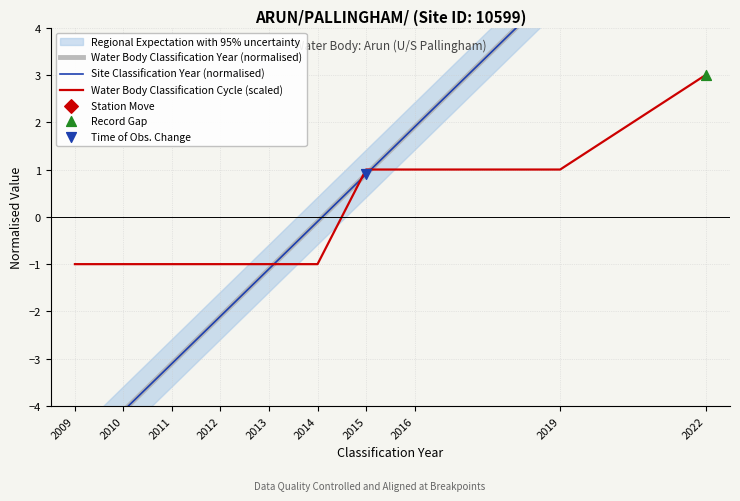

What is the total value across all series at 2022?

18.8